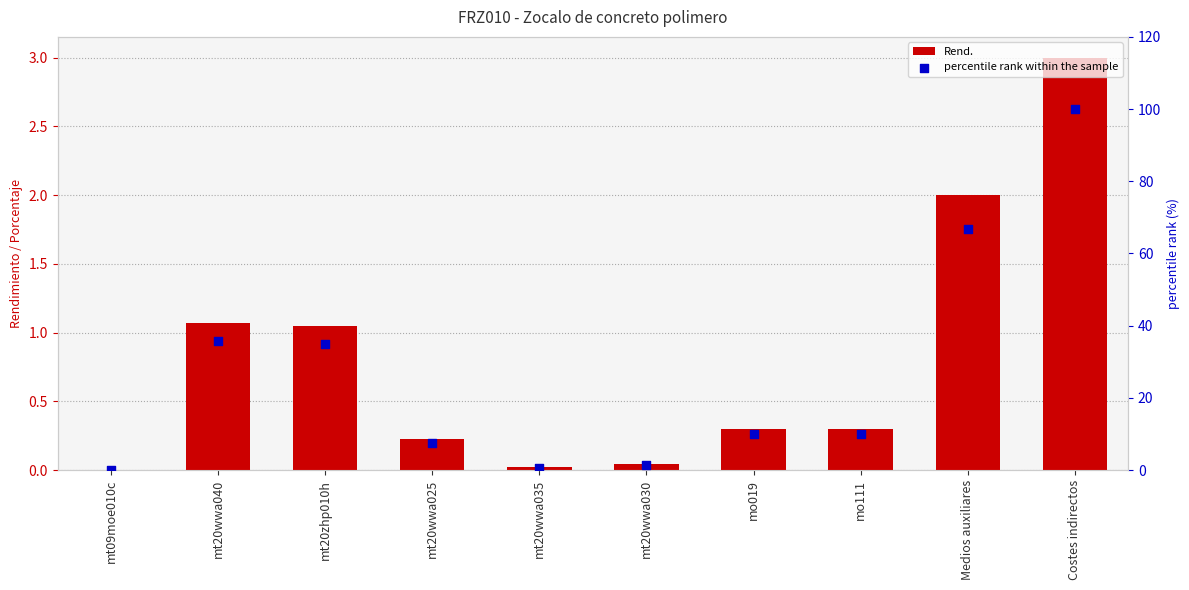

At how many categories does at least one series exceed 41?

2